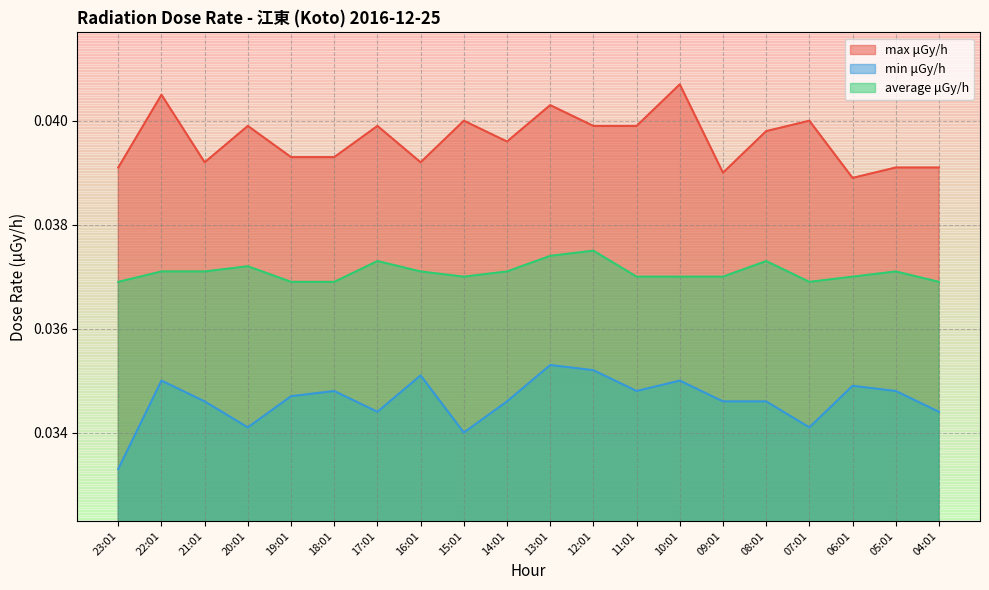

True or false: min μGy/h and average μGy/h intersect in this chart.

False